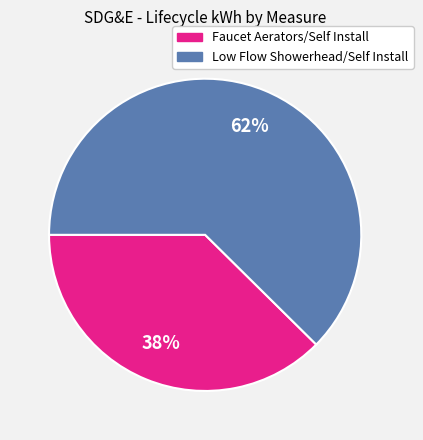

Is there a majority slice in this chart?

Yes